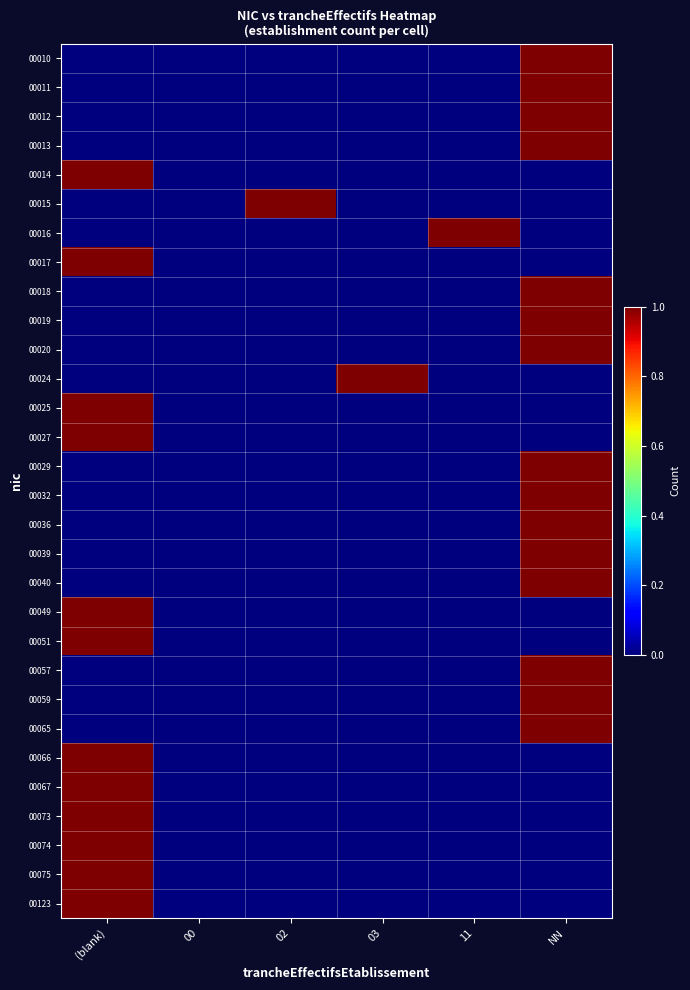

How many distinct data groups are displayed?

30